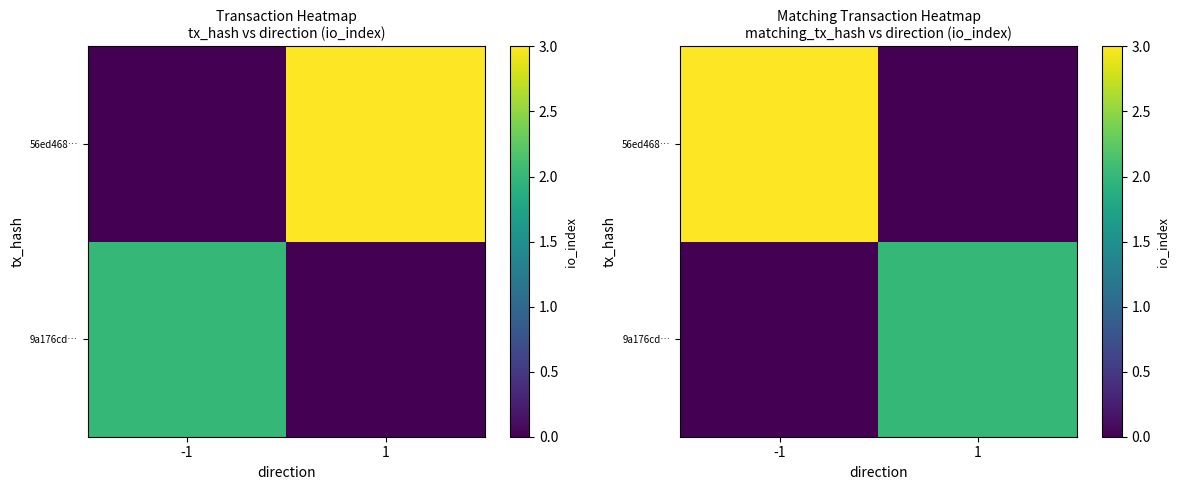

The 9a176cd… series shows 0 at -1. True or false?

True